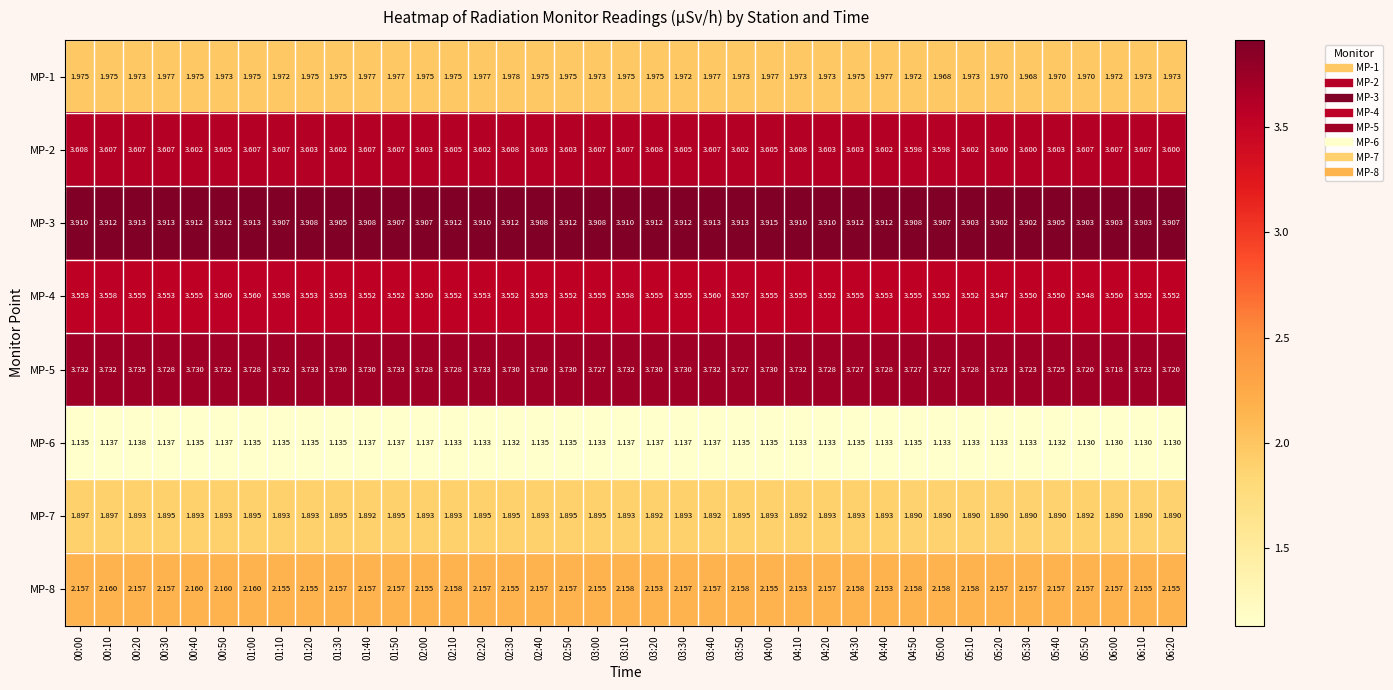

What is the greatest value displayed?

3.9